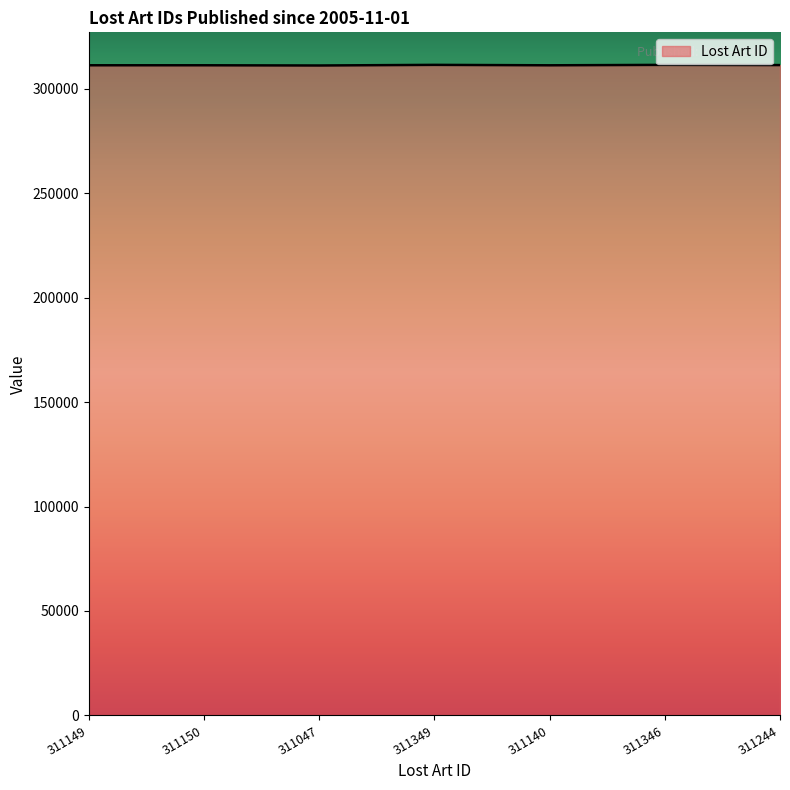

What is the sum of all values?

2178425